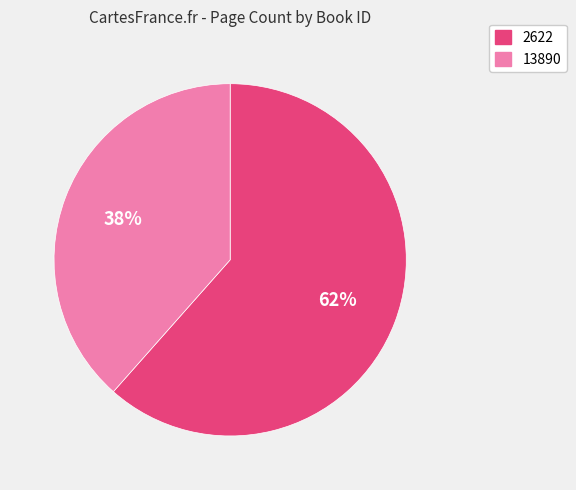

What is the smallest slice in the pie chart?

13890